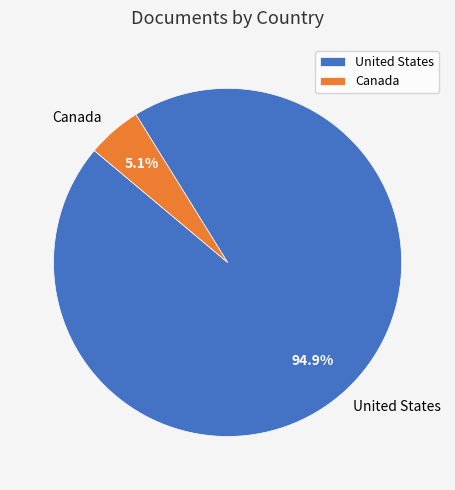

Rank the categories by value from lowest to highest.

Canada, United States